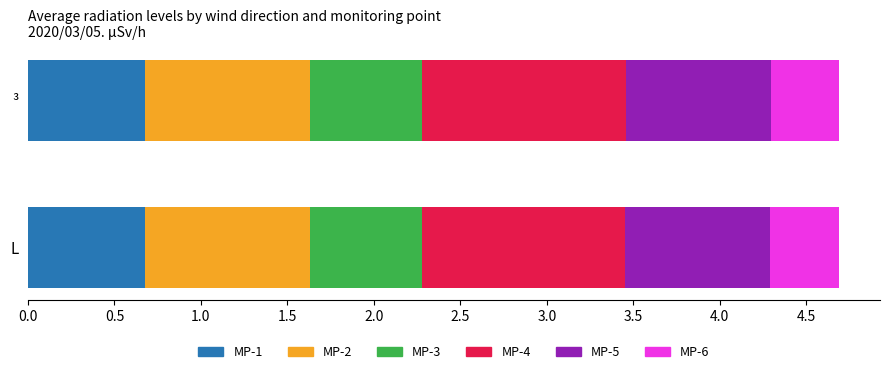

What is the total value across all series at L?

4.7